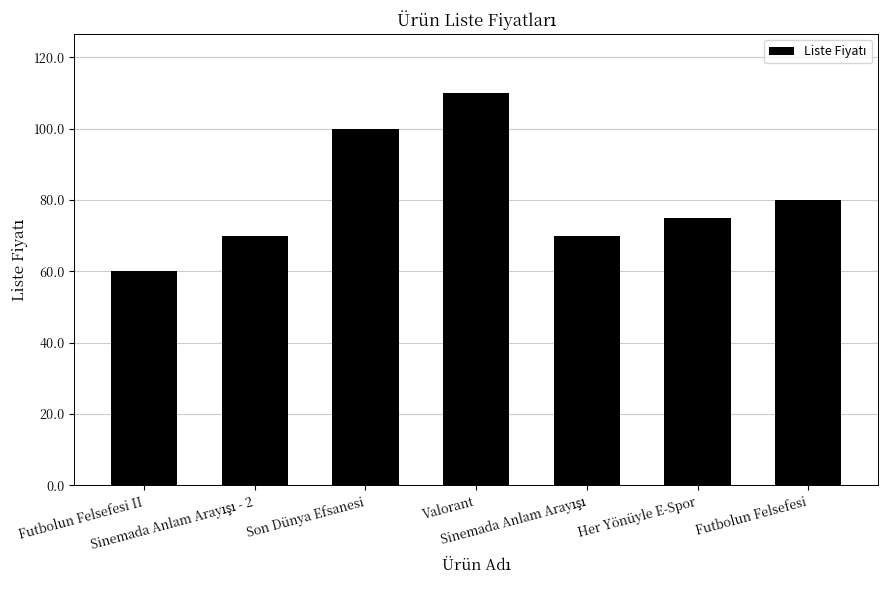

Reading left to right, transcribe all the data shown in this chart.

60	70	100	110	70	75	80